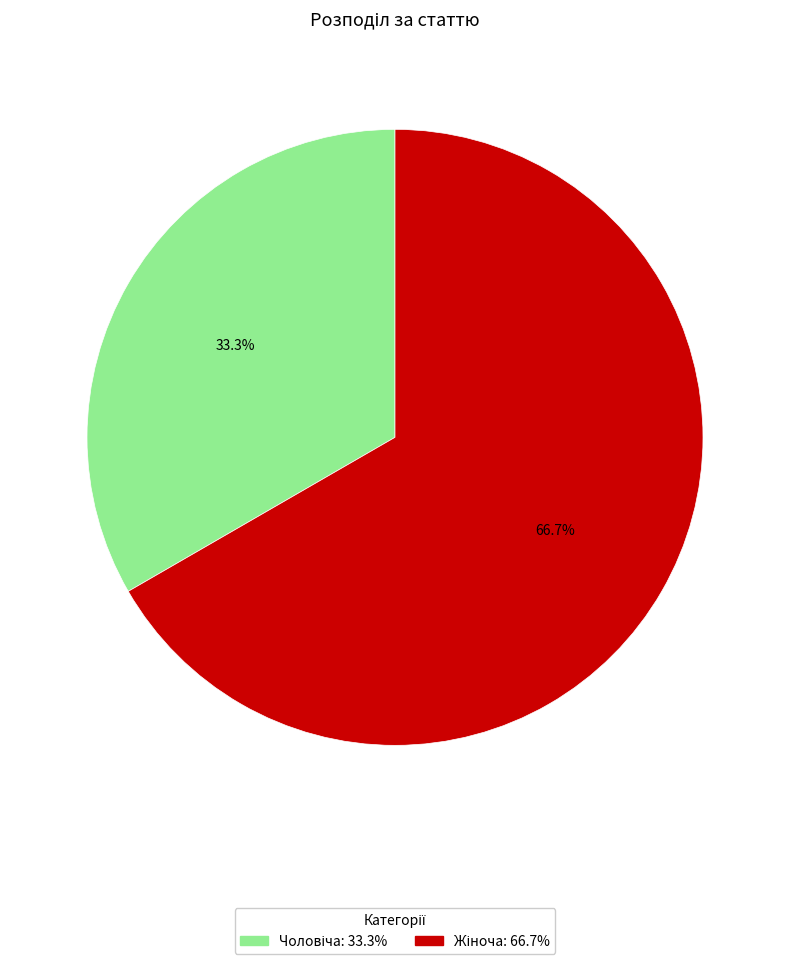

Does any single category account for the majority?

Yes